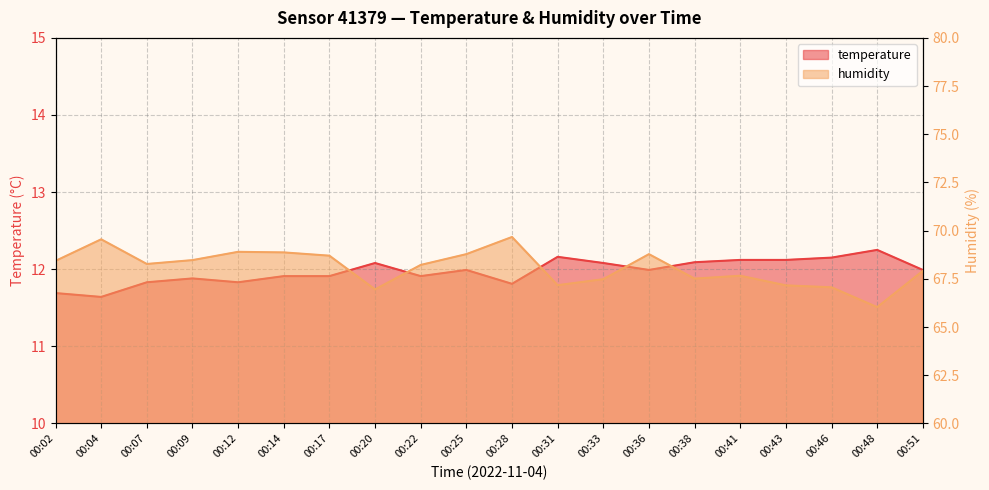

Which series has the largest total across all categories?

humidity